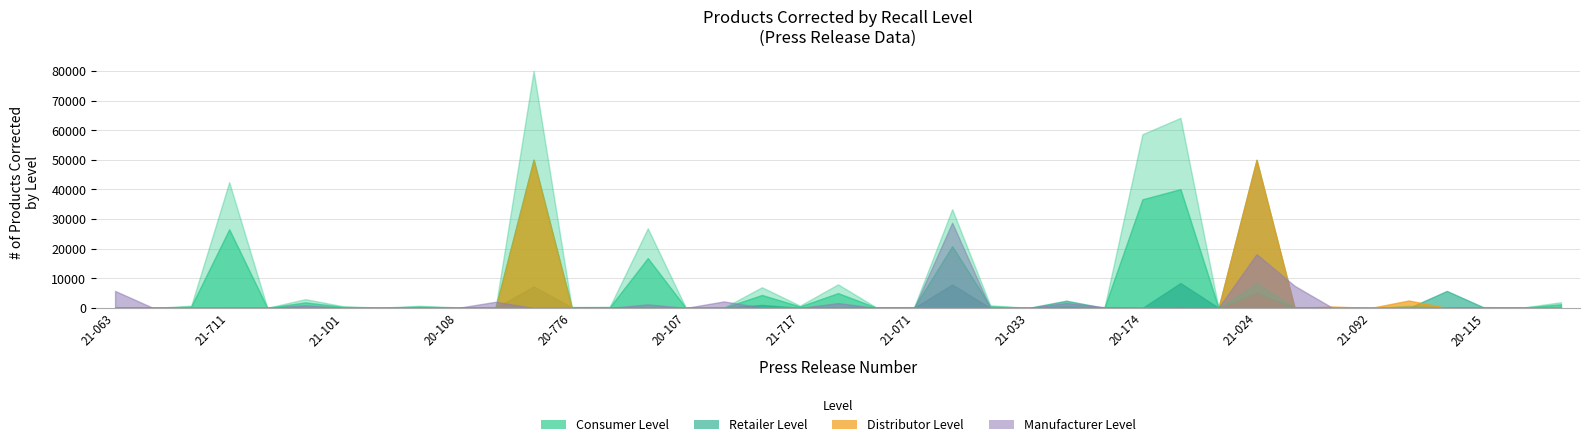

What is the sum of all retailer values?

101839